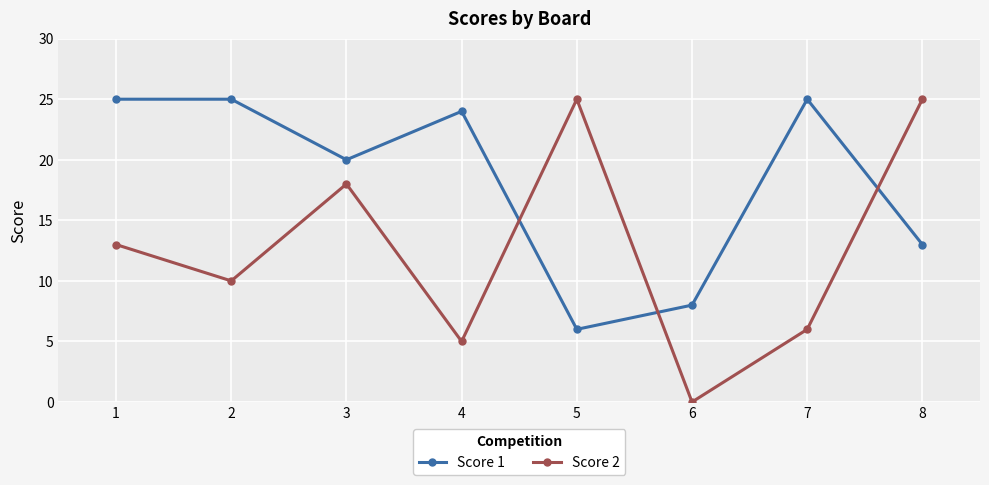

At which category does Score 1 reach its first local valley?

3